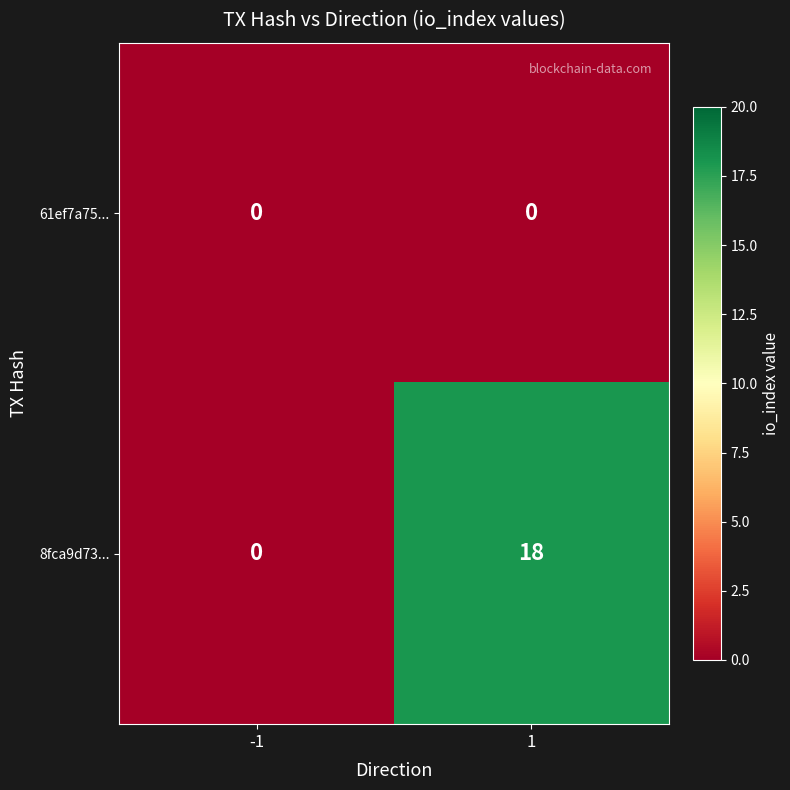

Reading right to left, extract all data points from this chart.

61ef7a75...: 0	0
8fca9d73...: 18	0